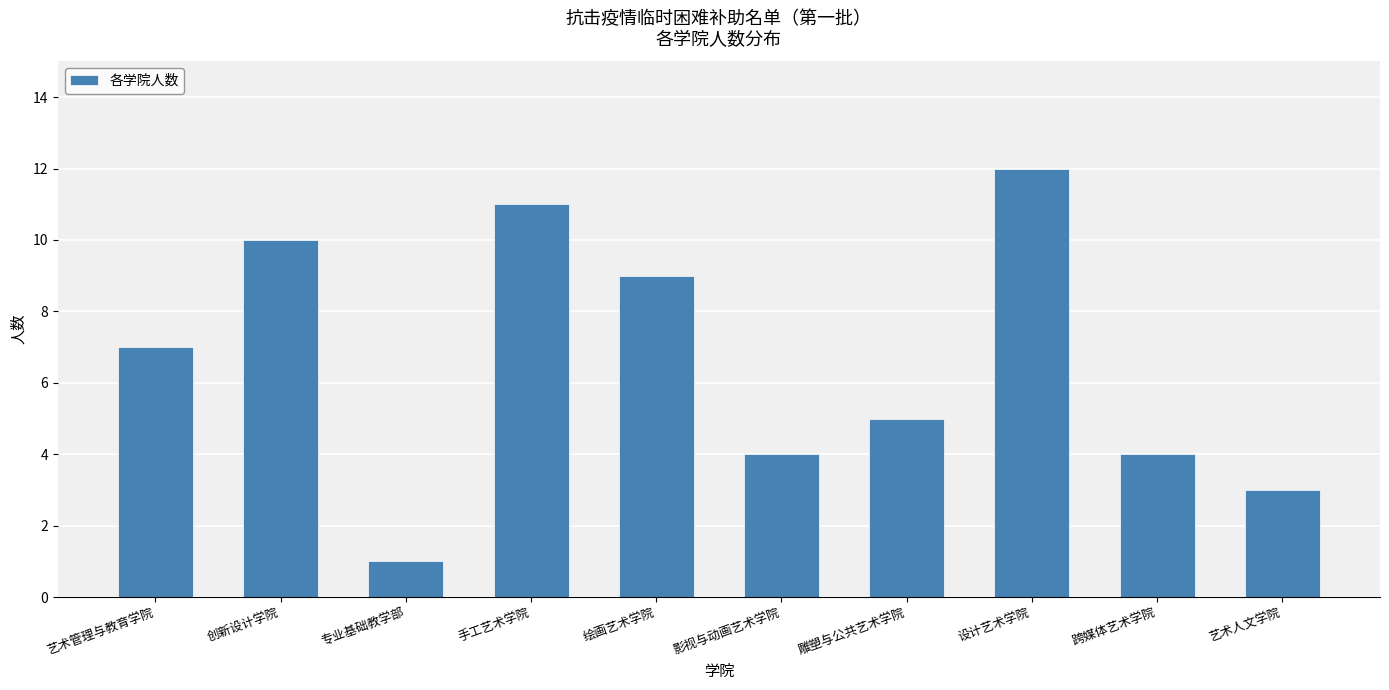

Reading left to right, list all the values displayed in this chart.

7	10	1	11	9	4	5	12	4	3